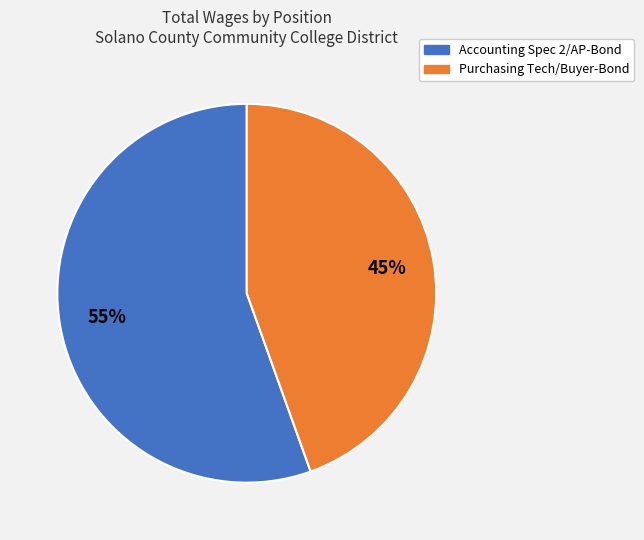

What is the majority slice?

Accounting Spec 2/AP-Bond